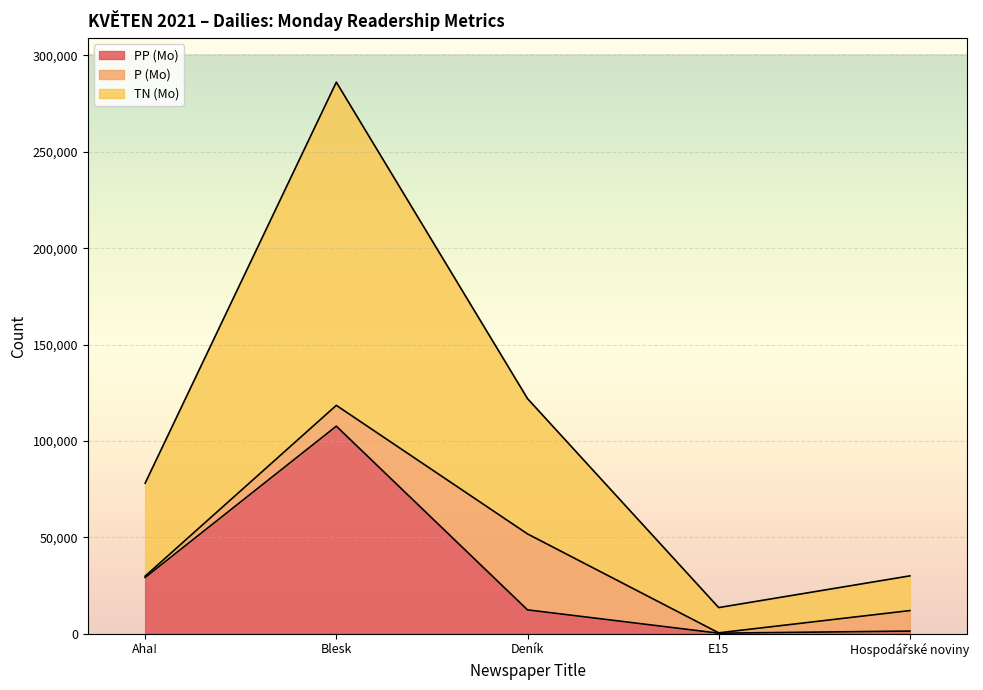

Does the chart display data point markers on the line(s)?

No